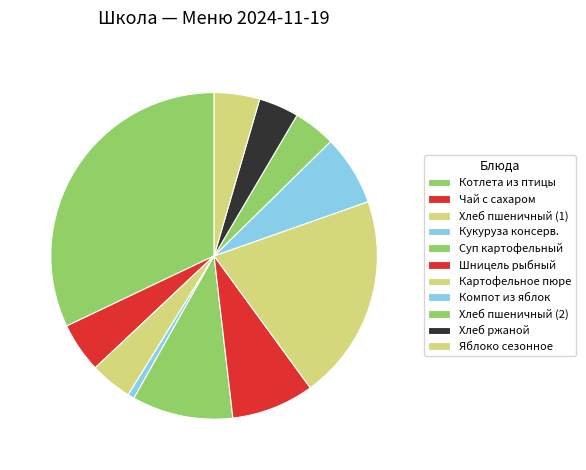

Does Чай с сахаром account for over 50% of the chart?

No